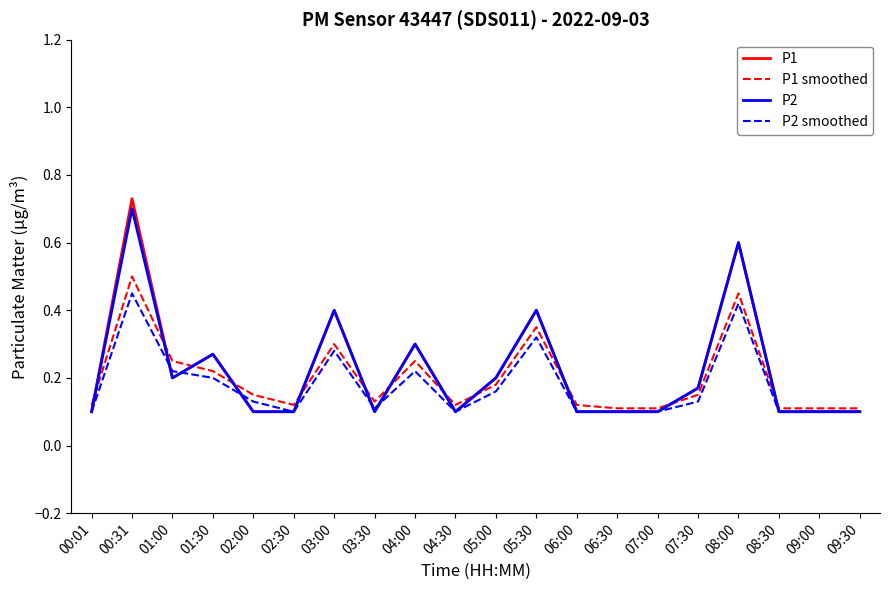

True or false: P2 has a value of 0.2 at 03:30.

False